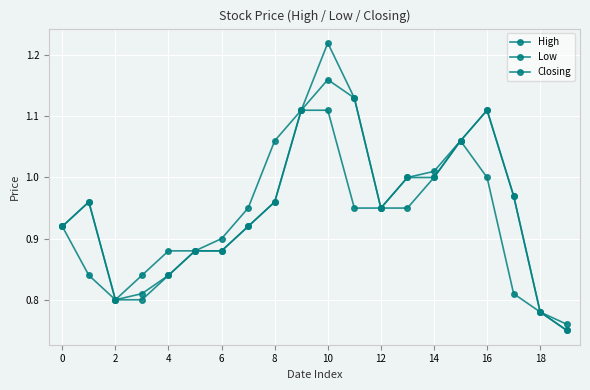

What is the sum of all High values?

19.3